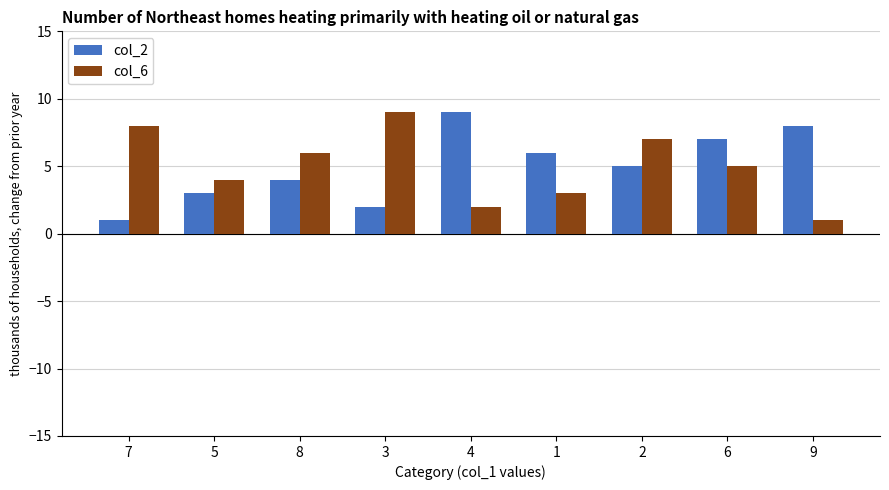

Does the chart contain any negative values?

No